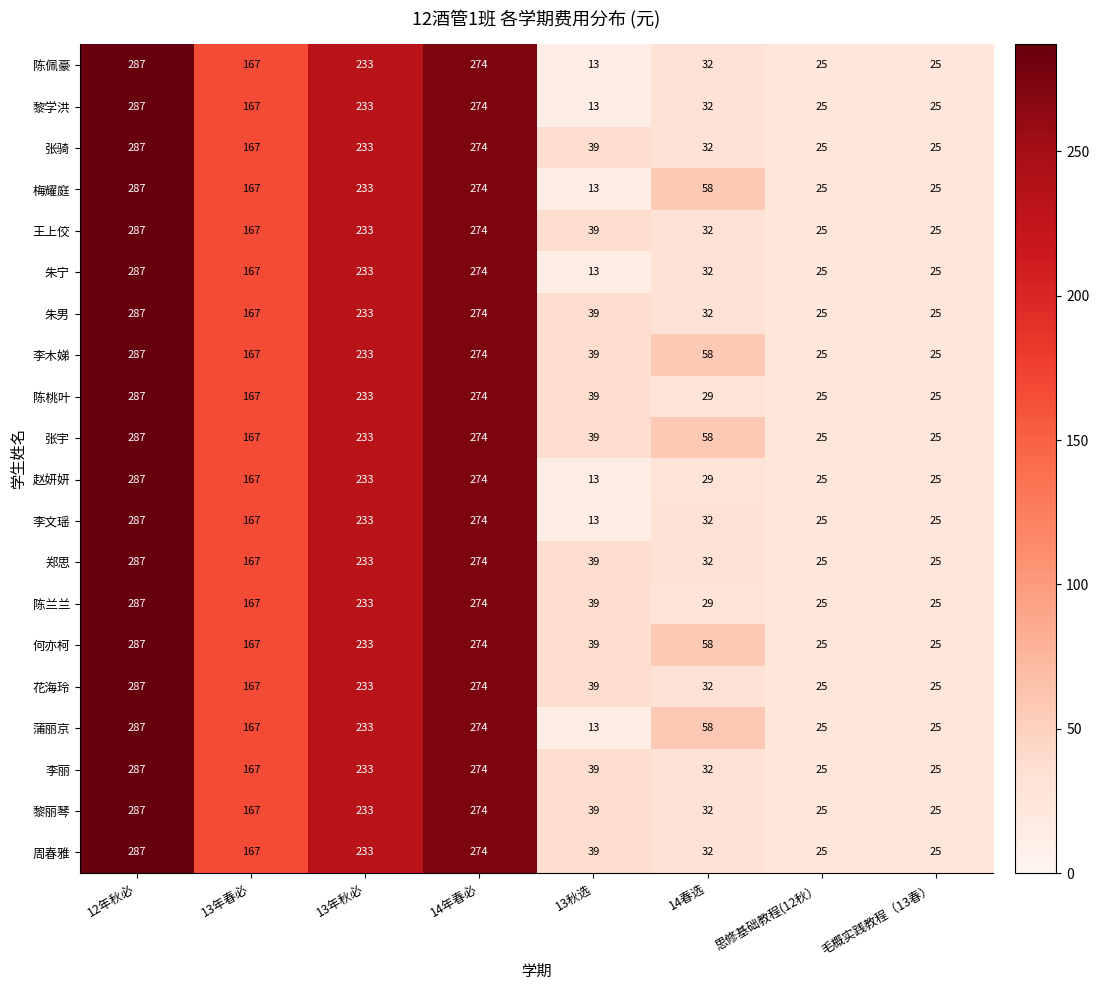

What is the minimum value shown in the chart?

13